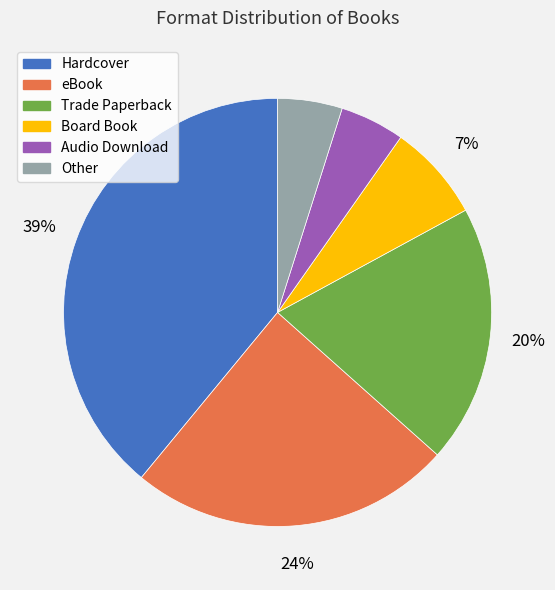

To the nearest percent, what is the difference between the Other and Hardcover slice percentages?

34%